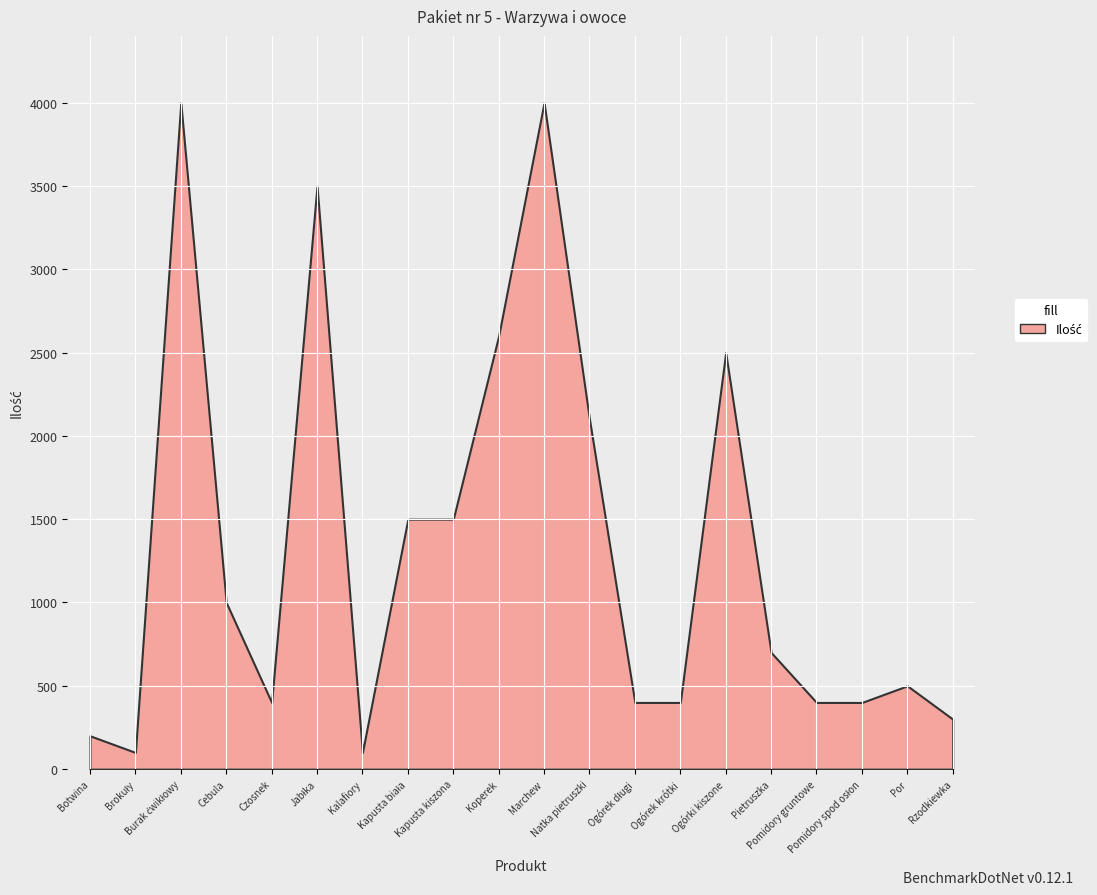

How many series are shown in this chart?

1